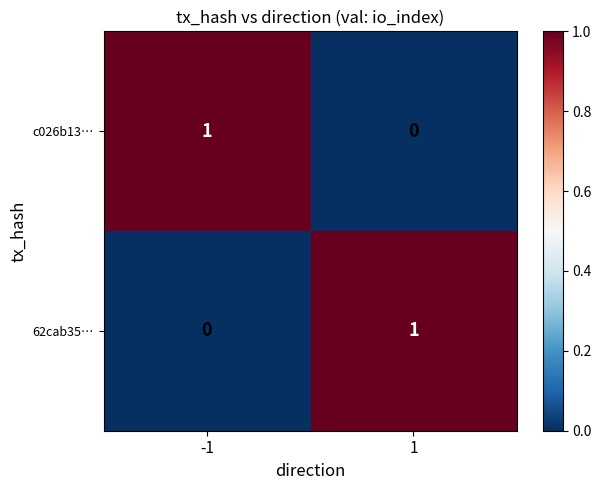

Is the value of 62cab35… at 1 greater than the value of c026b13… at 1?

Yes